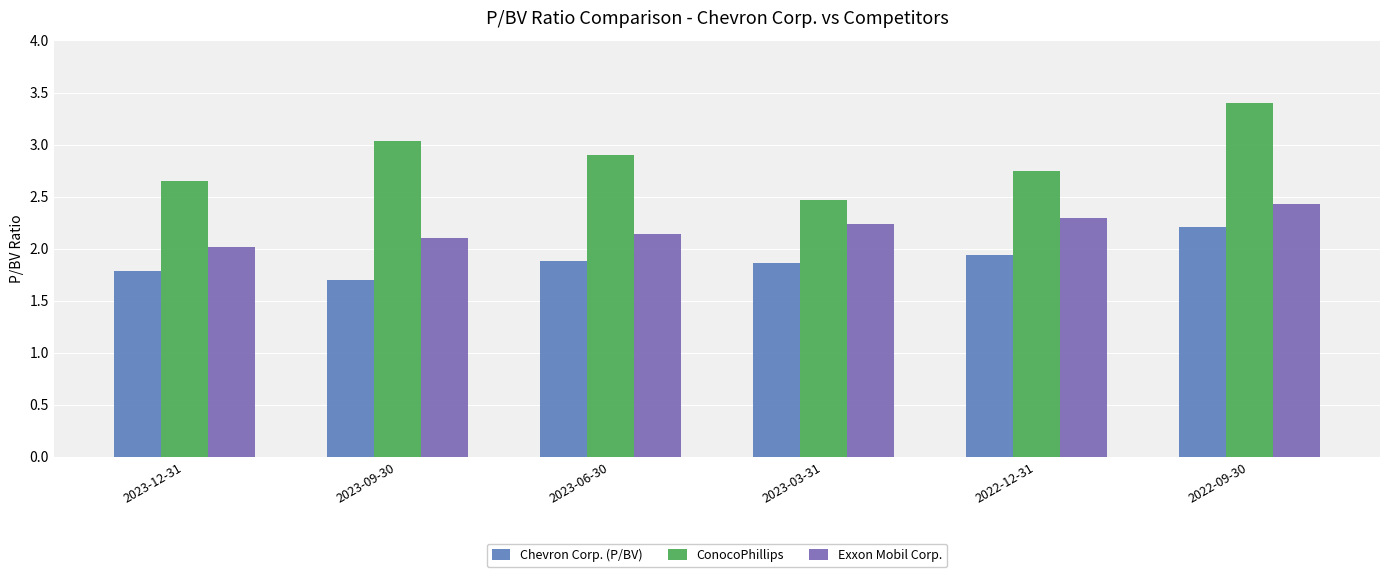

Which category has the highest value in the Exxon Mobil Corp. series?

2022-09-30